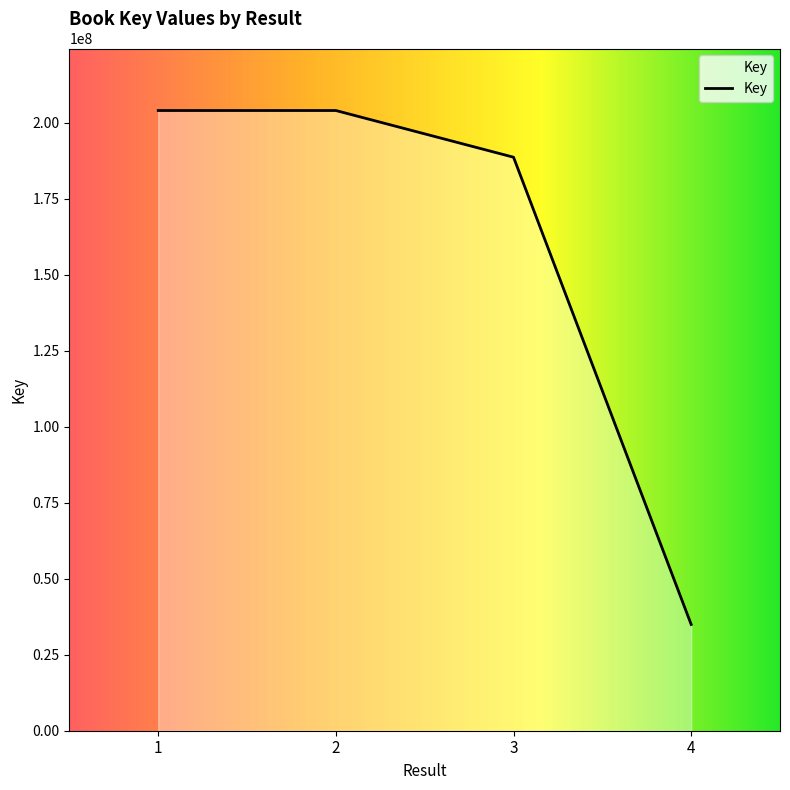

The value at 1 is 204084244. True or false?

True